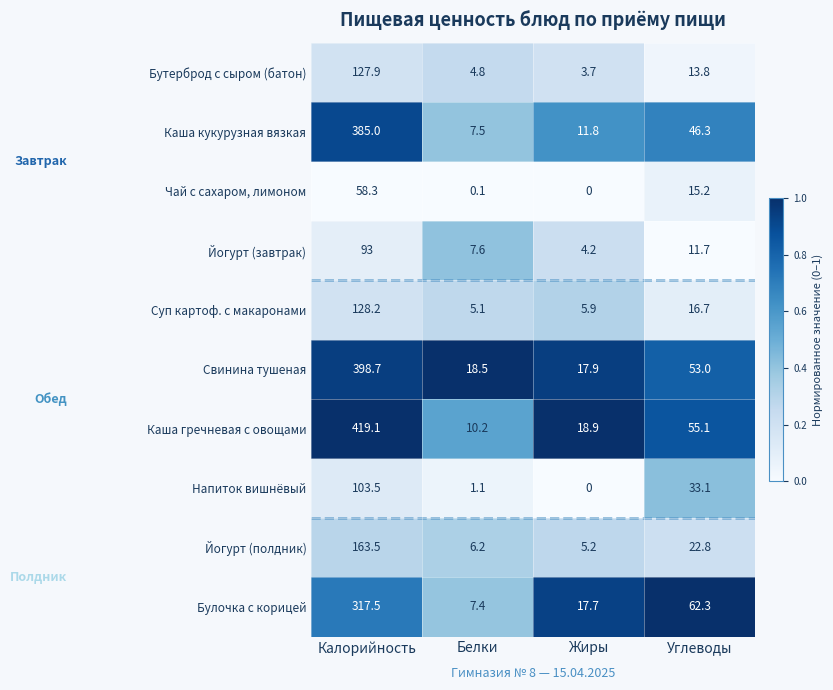

What is the difference between the Суп картоф. с макаронами values at Белки and Углеводы?

11.6